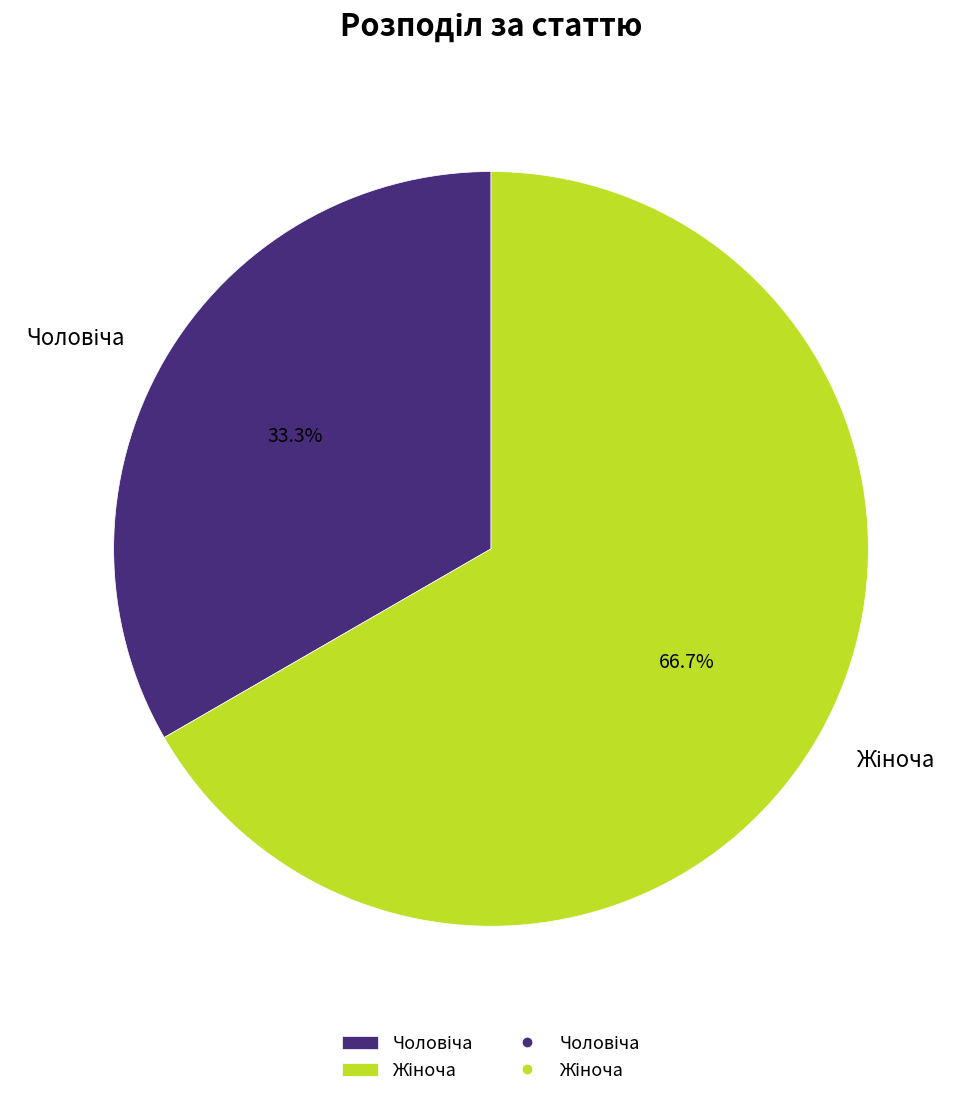

Does any single category account for the majority?

Yes